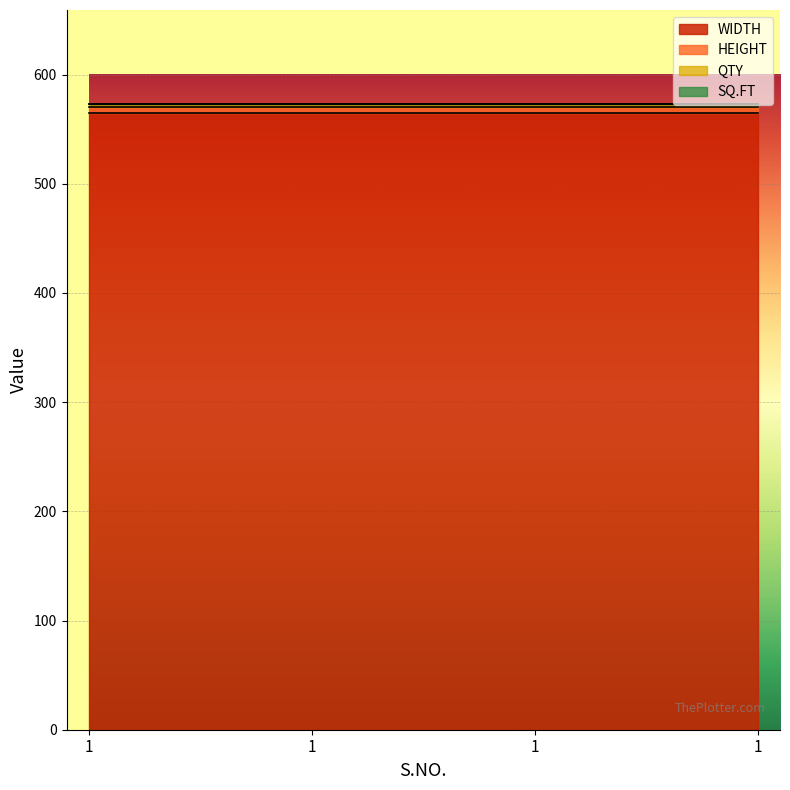

Which series has the largest total across all categories?

WIDTH